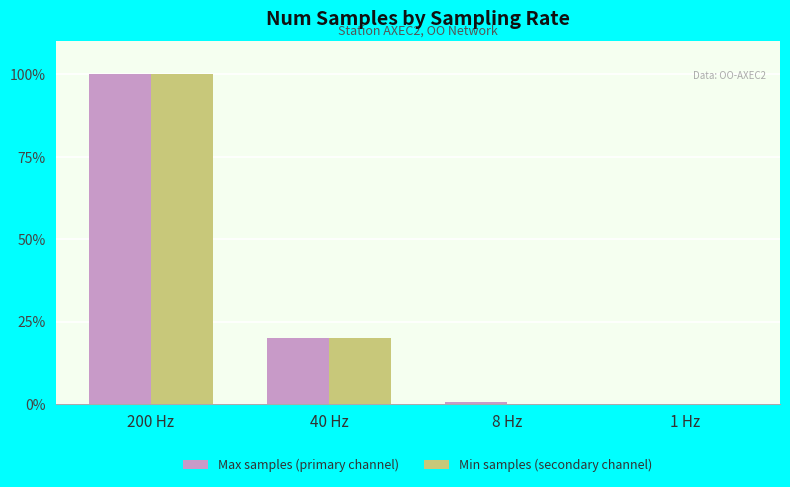

The Max samples (primary channel) series shows 0.5 at 8 Hz. True or false?

True